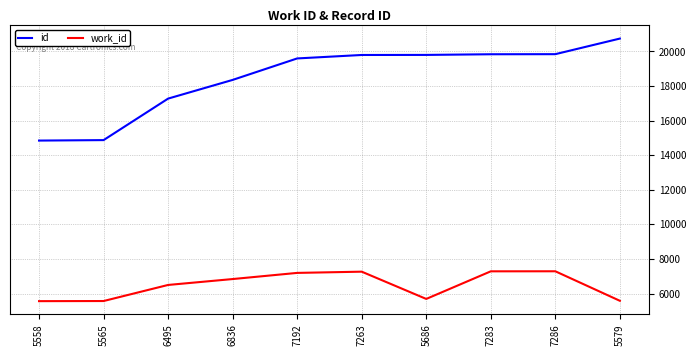

Is the value of id at 6495 greater than the value of work_id at 7192?

Yes